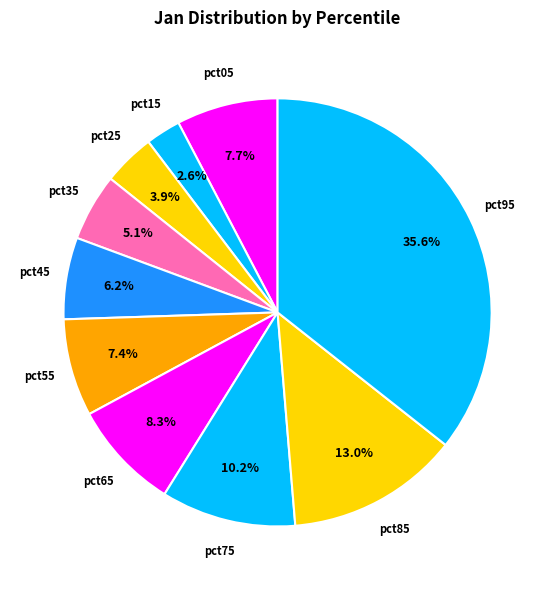

How many slices are in this pie chart?

10